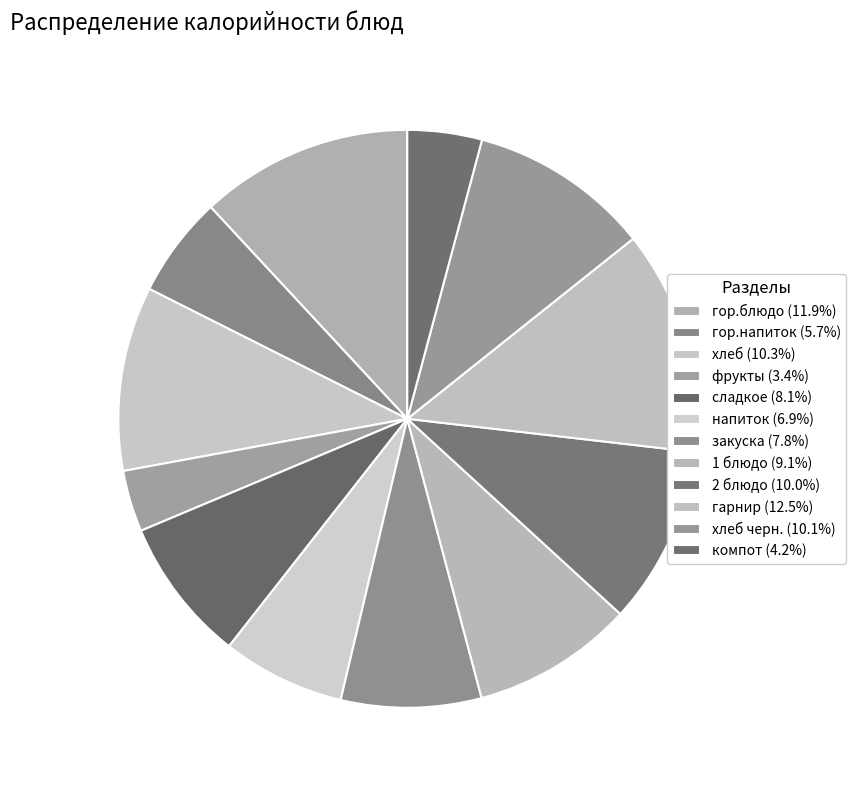

How many segments does this pie chart have?

12